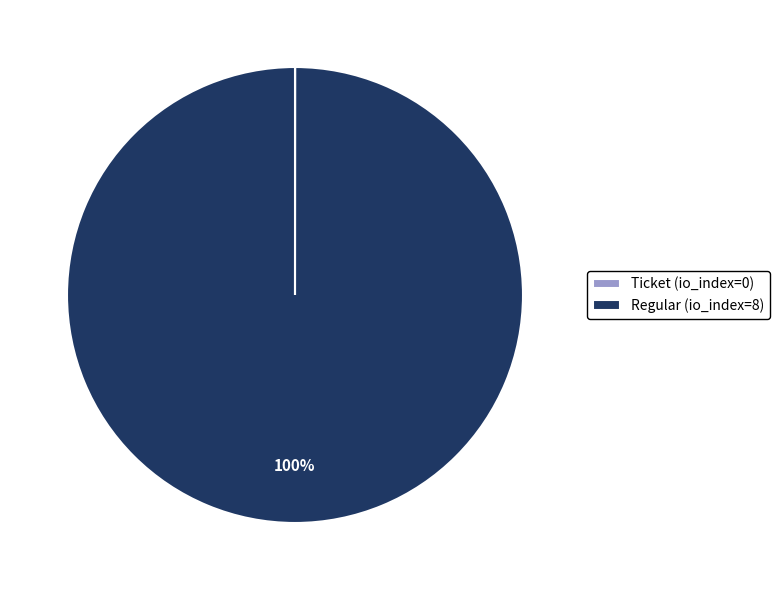

What is the largest slice in the pie chart?

Regular (io_index=8)